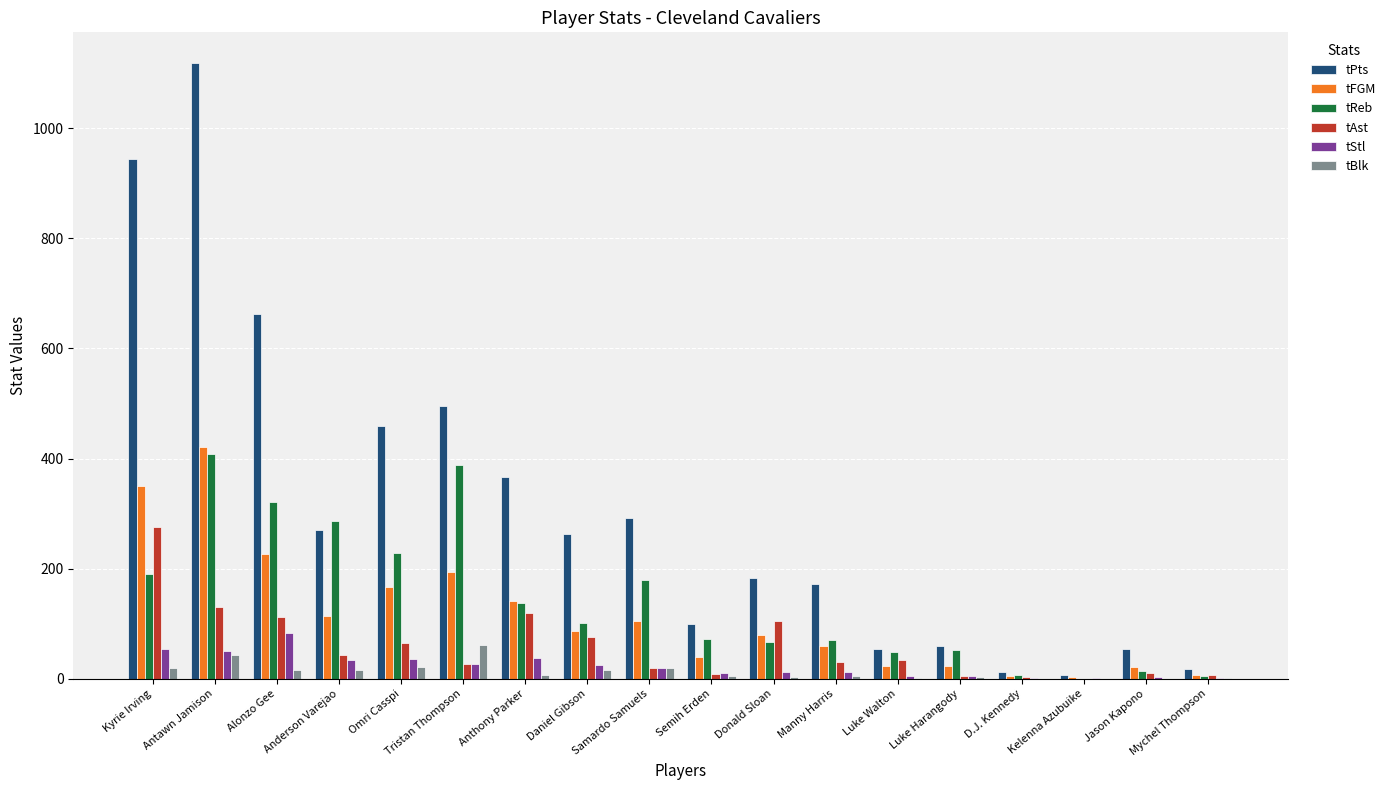

Read the tFGM value at Jason Kapono.

21